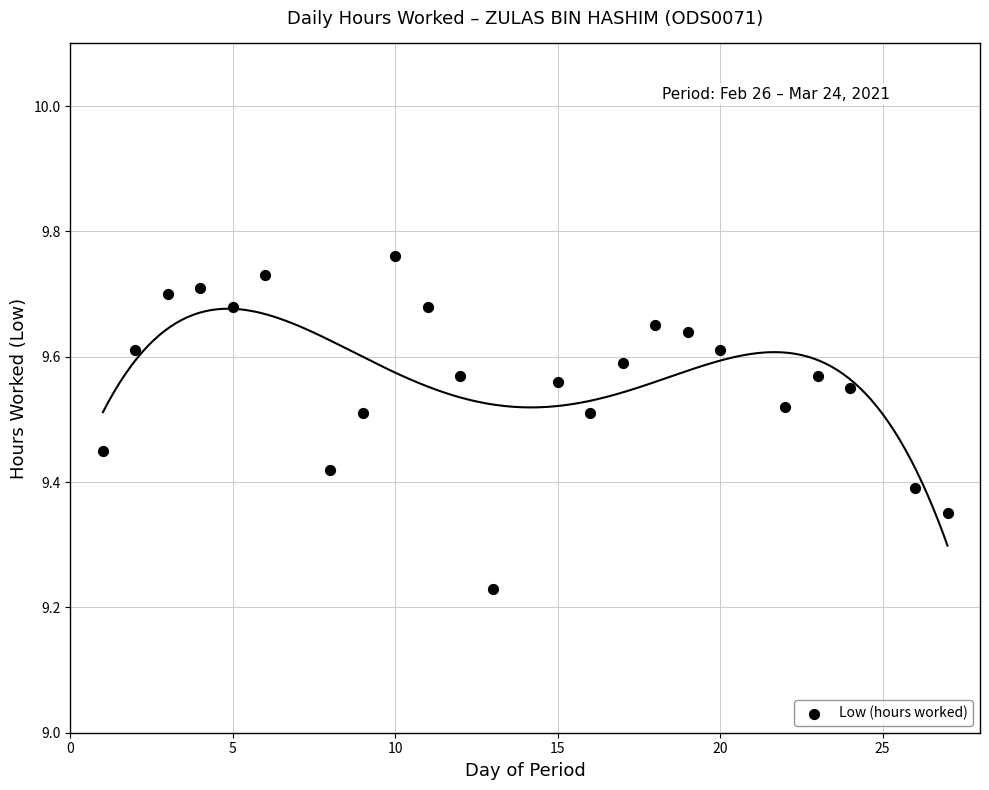

What is the range of X values (max minus min)?

26.0